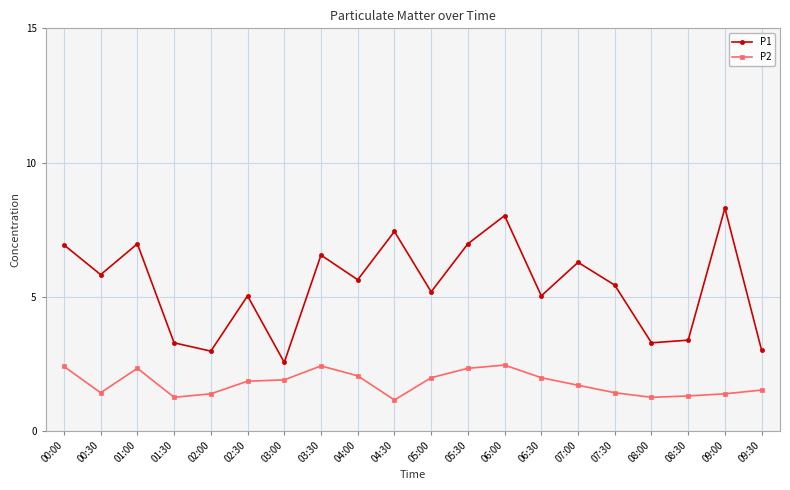

At which category is the sum across all series the highest?

06:00